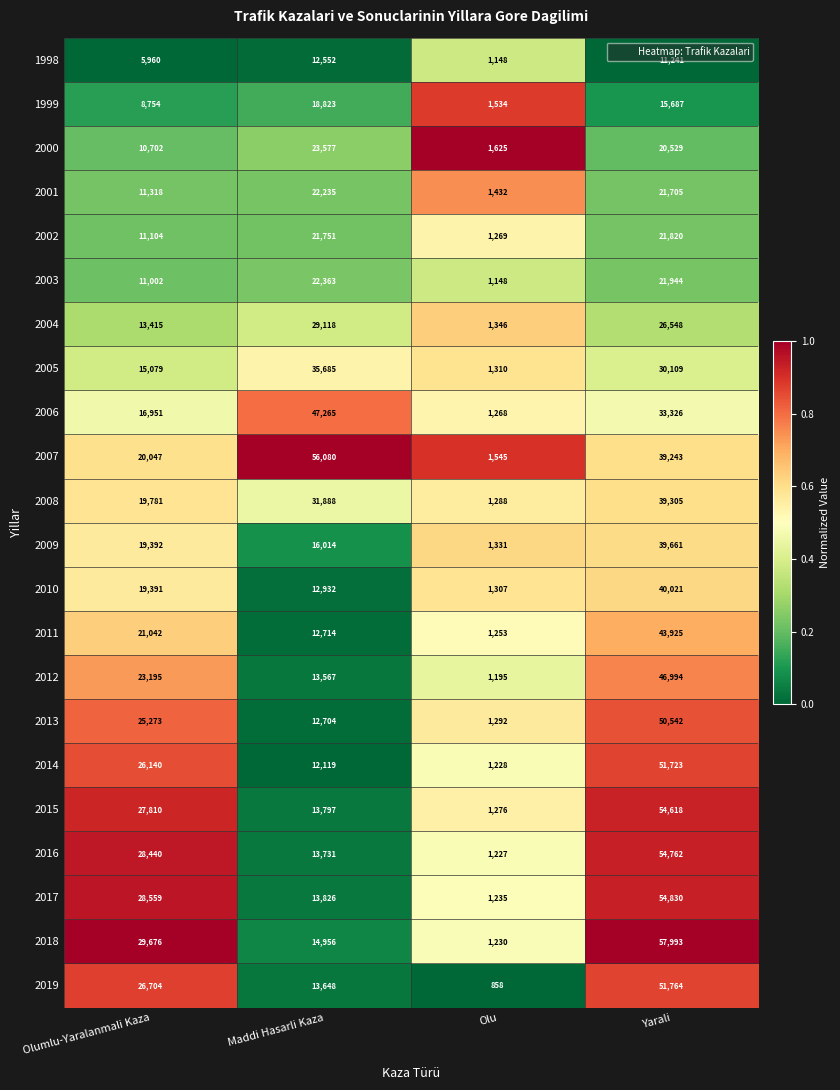

Is it true that 2006 equals 1268 at Olu?

True